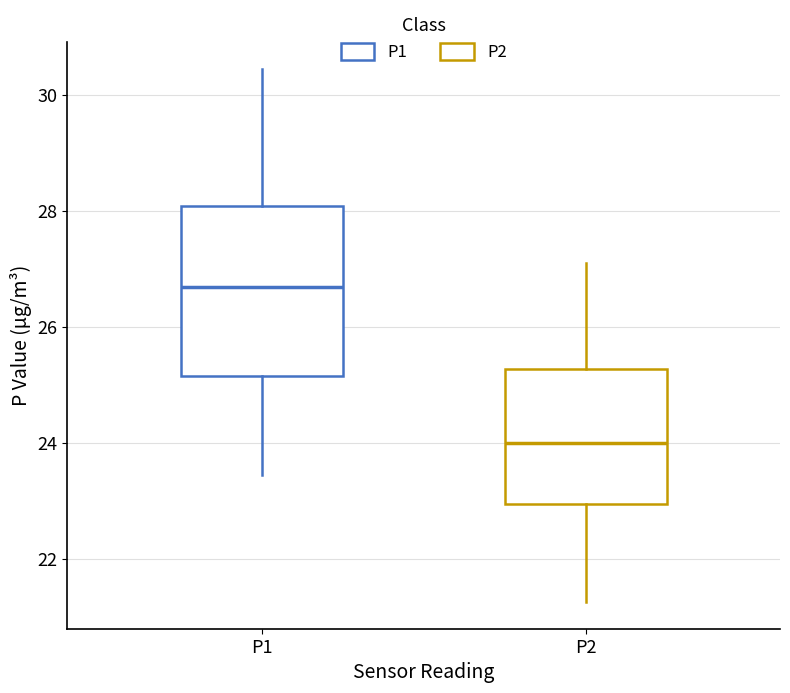

Reading left to right, transcribe this box plot: for each box, give where its median line is, the range the box spans, and where its two whiskers end, as read against the y-axis. The values are not printed on the chart, so give them approximately, as read against the axis.

P1: median 26.6, box 25.2 to 28.0, whiskers 23.4 to 30.4
P2: median 24.0, box 23.0 to 25.2, whiskers 21.2 to 27.2